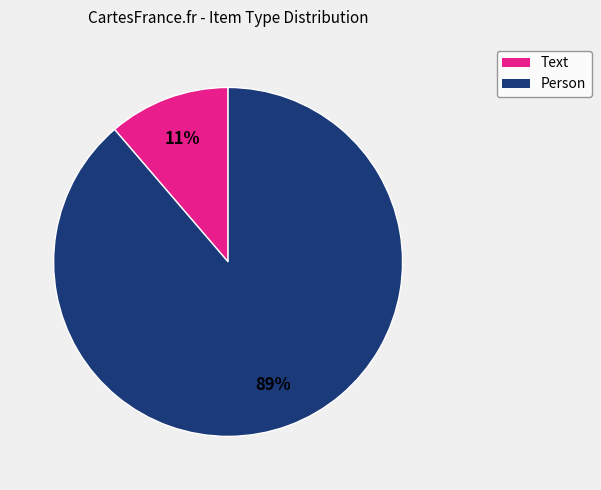

Is there any slice that represents more than half of the pie?

Yes